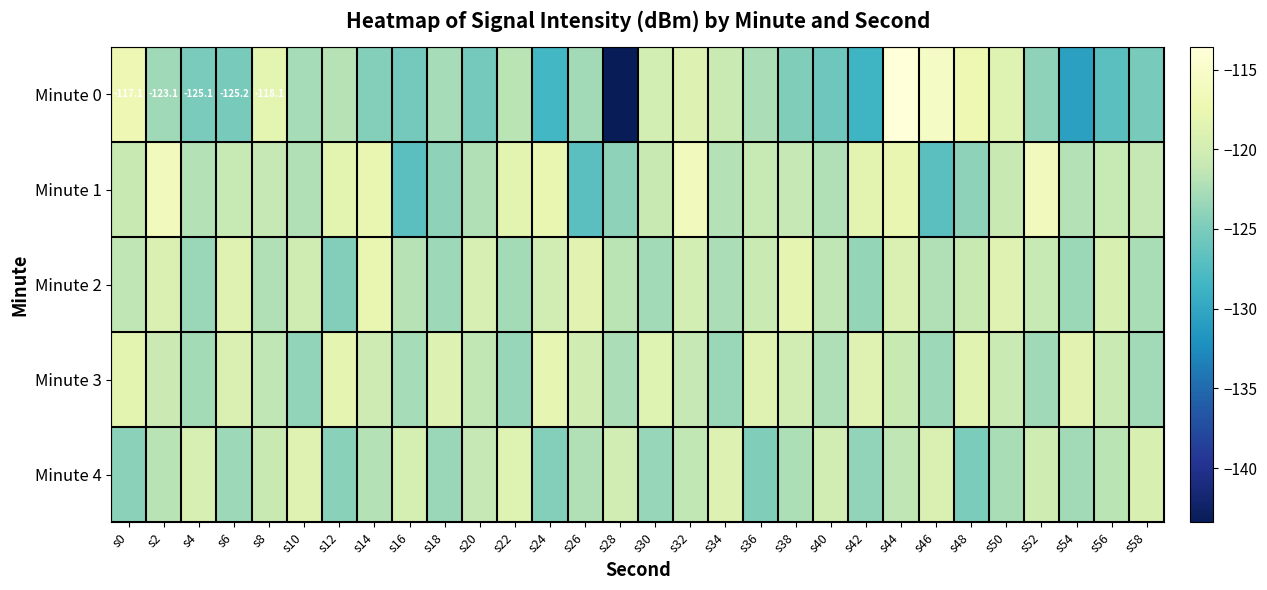

What is the average value of the Minute 2 series?

-121.0